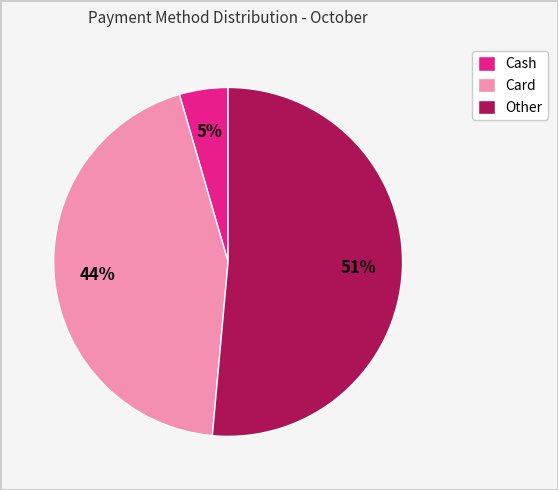

To the nearest percent, what is the average slice percentage?

33%